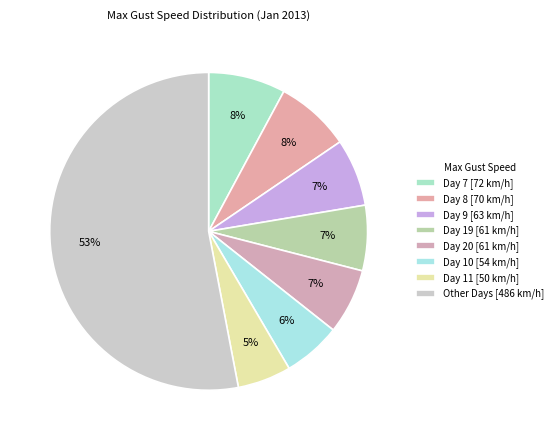

How many slices are in this pie chart?

8